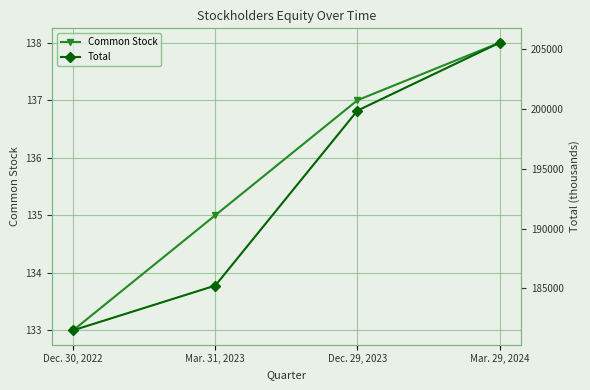

At which label is Total closest to 193508?

Dec. 29, 2023